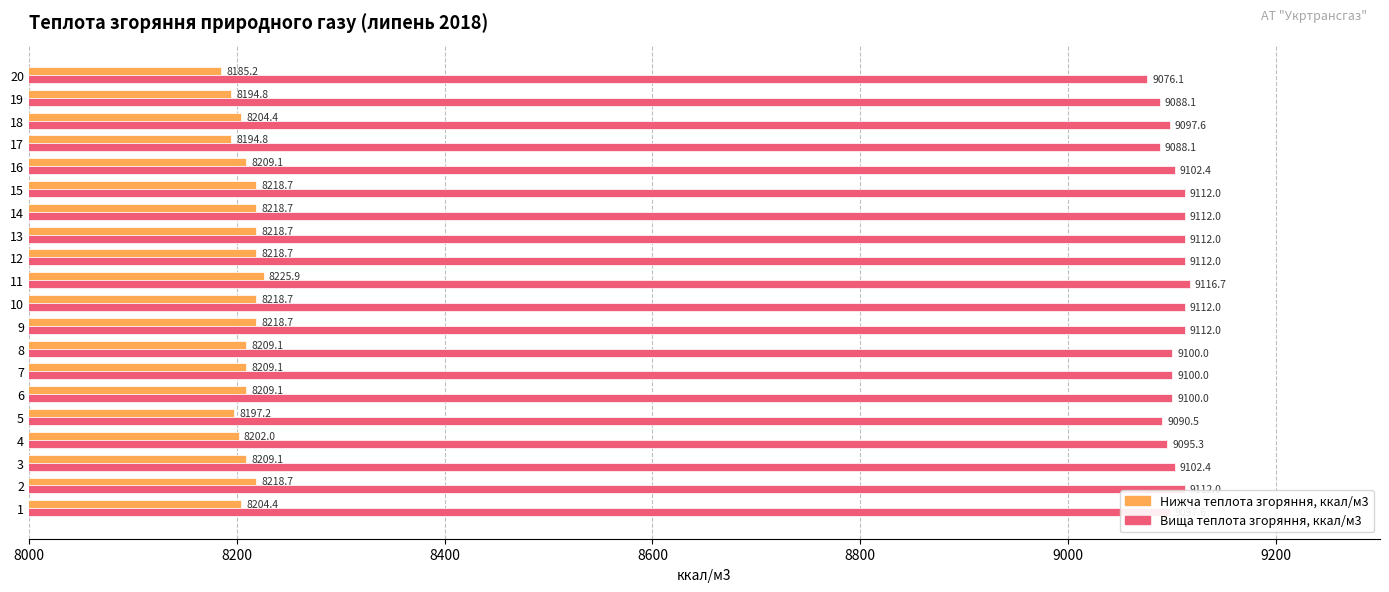

Which series changed the most between 8 and 9?

Вища теплота згоряння, ккал/м3